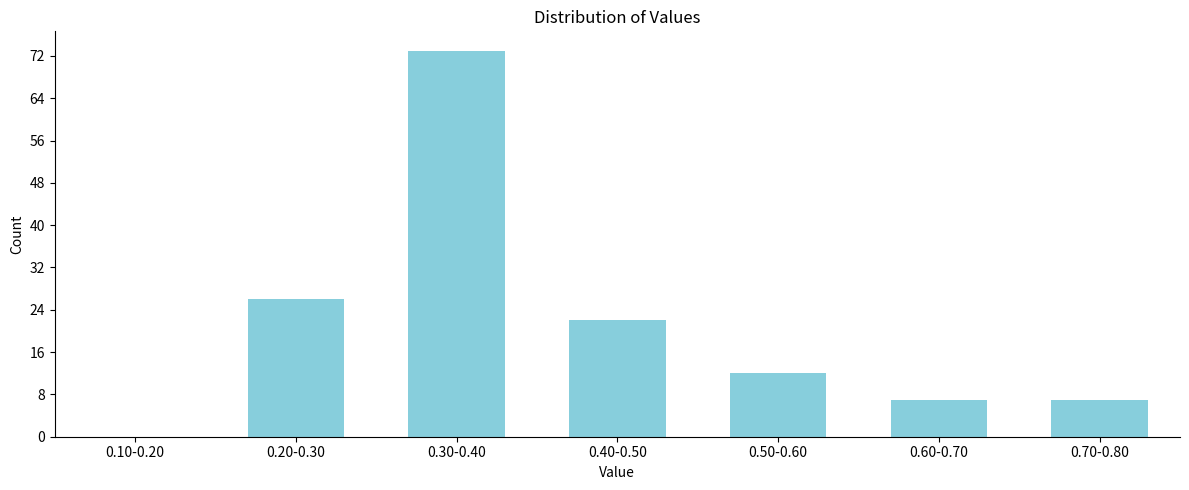

Reading left to right, transcribe all the data shown in this chart.

0.10-0.20=0	0.20-0.30=26	0.30-0.40=73	0.40-0.50=22	0.50-0.60=12	0.60-0.70=7	0.70-0.80=7